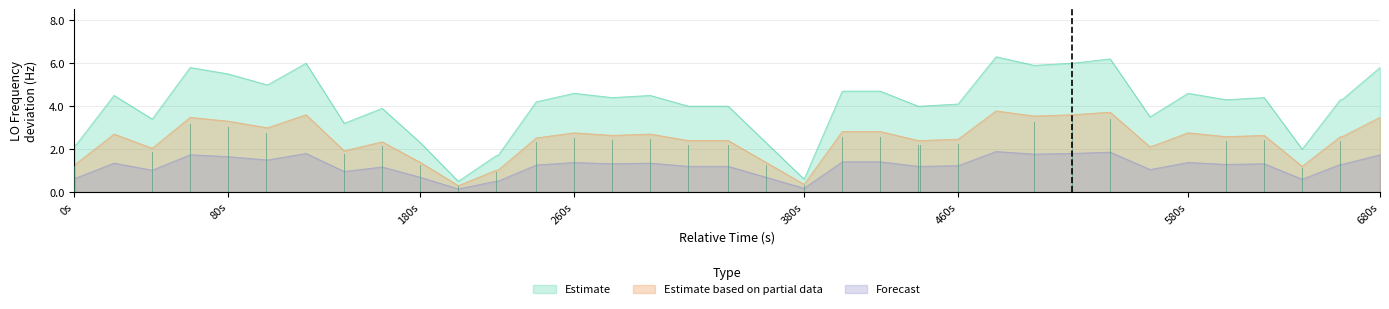

What is the smallest value displayed?

0.3